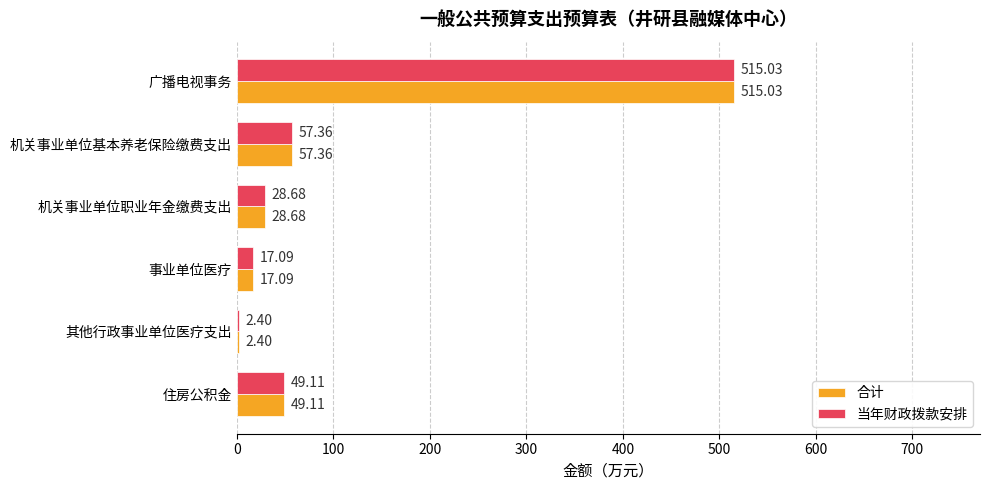

At which label is 当年财政拨款安排 closest to 258?

机关事业单位基本养老保险缴费支出